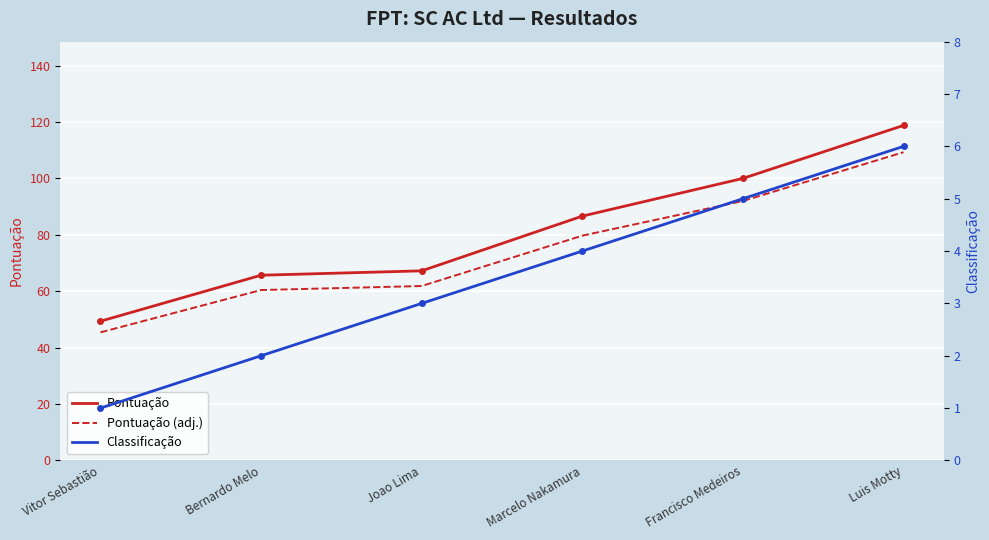

What is the label of the 6th point from the left?

Luis Motty